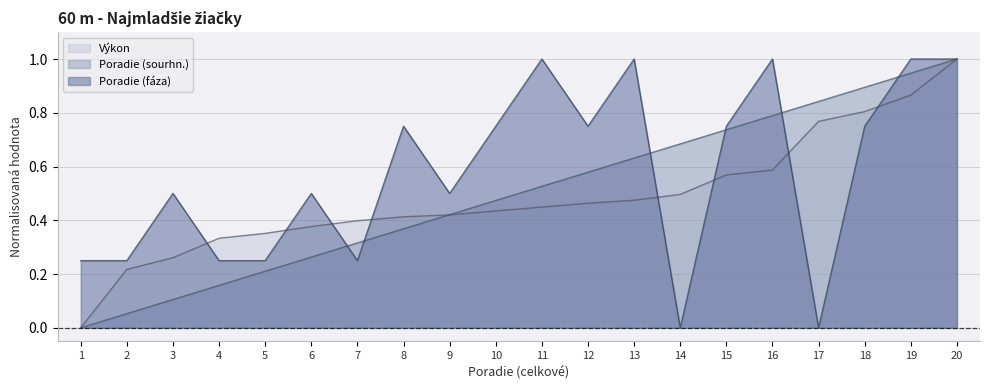

Is it true that Poradie (sourhn.) equals 0.9 at 19?

True